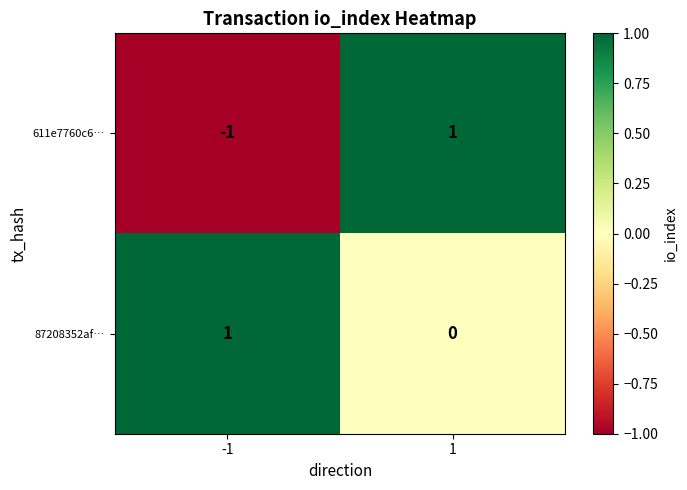

Between -1 and 1, which series saw the biggest shift?

611e7760c6…